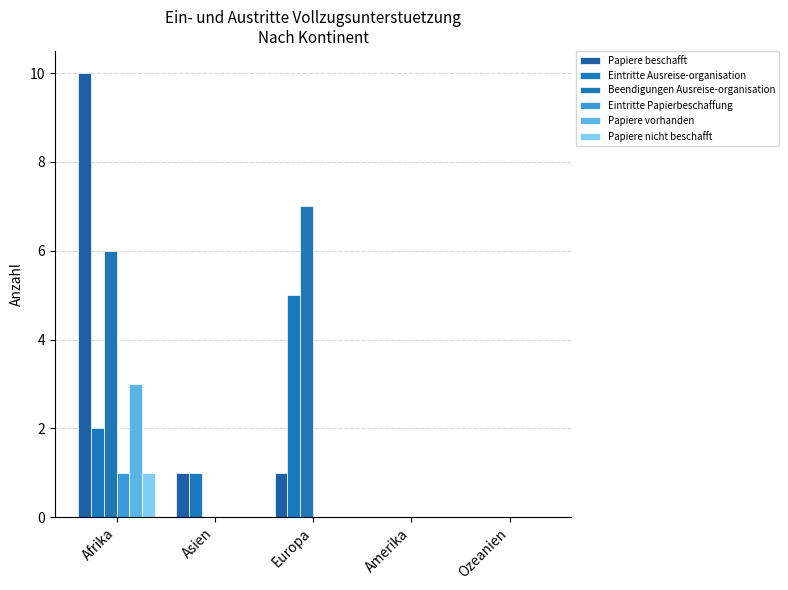

List the series in order of their peak value, lowest first.

Eintritte Papierbeschaffung, Papiere nicht beschafft, Papiere vorhanden, Eintritte Ausreise-organisation, Beendigungen Ausreise-organisation, Papiere beschafft